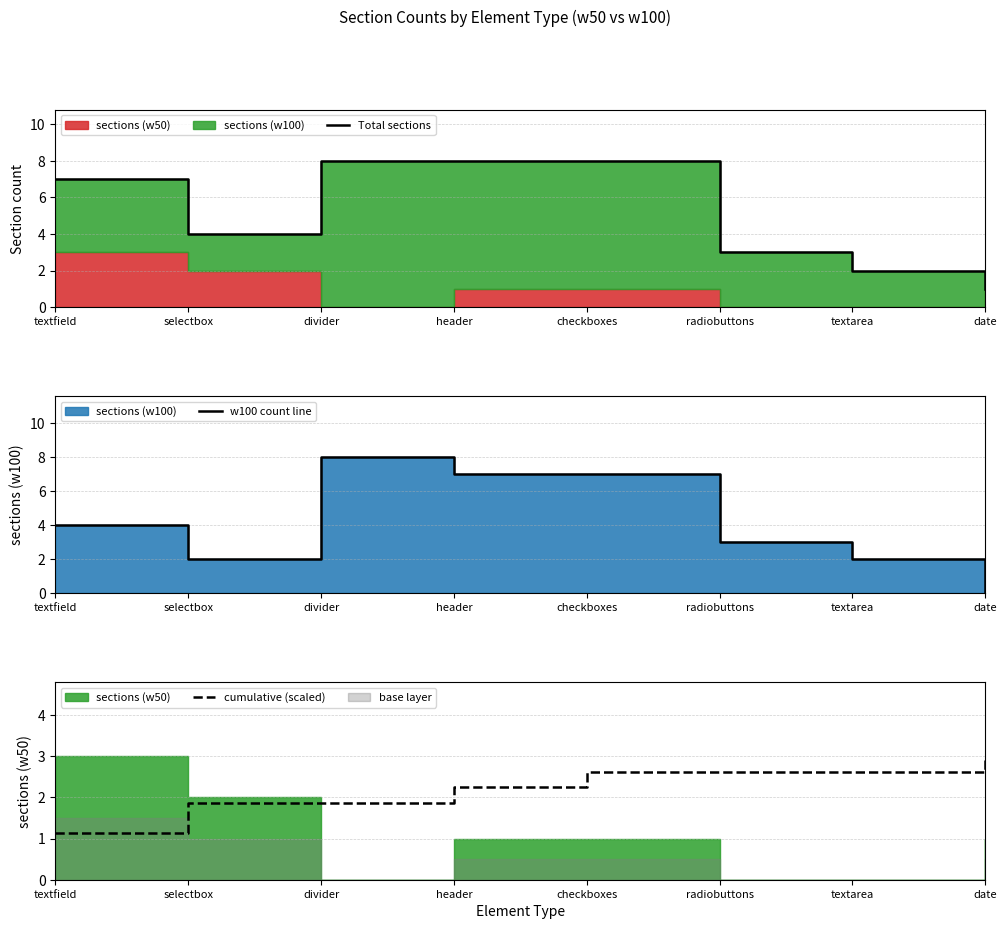

True or false: cumulative (scaled) has a value of 4.6 at checkboxes.

False